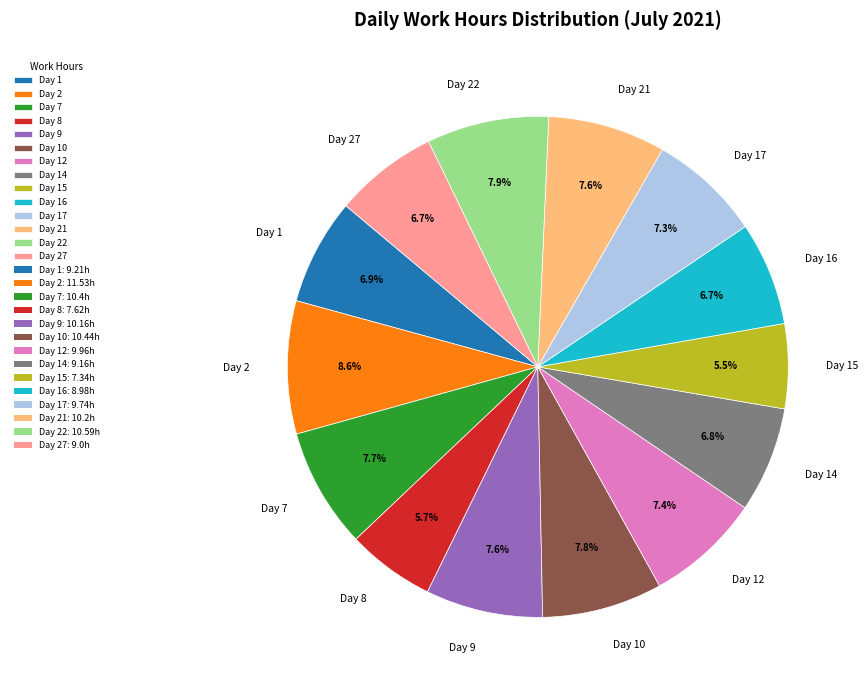

What percentage is NOT represented by Day 10?

92.2%